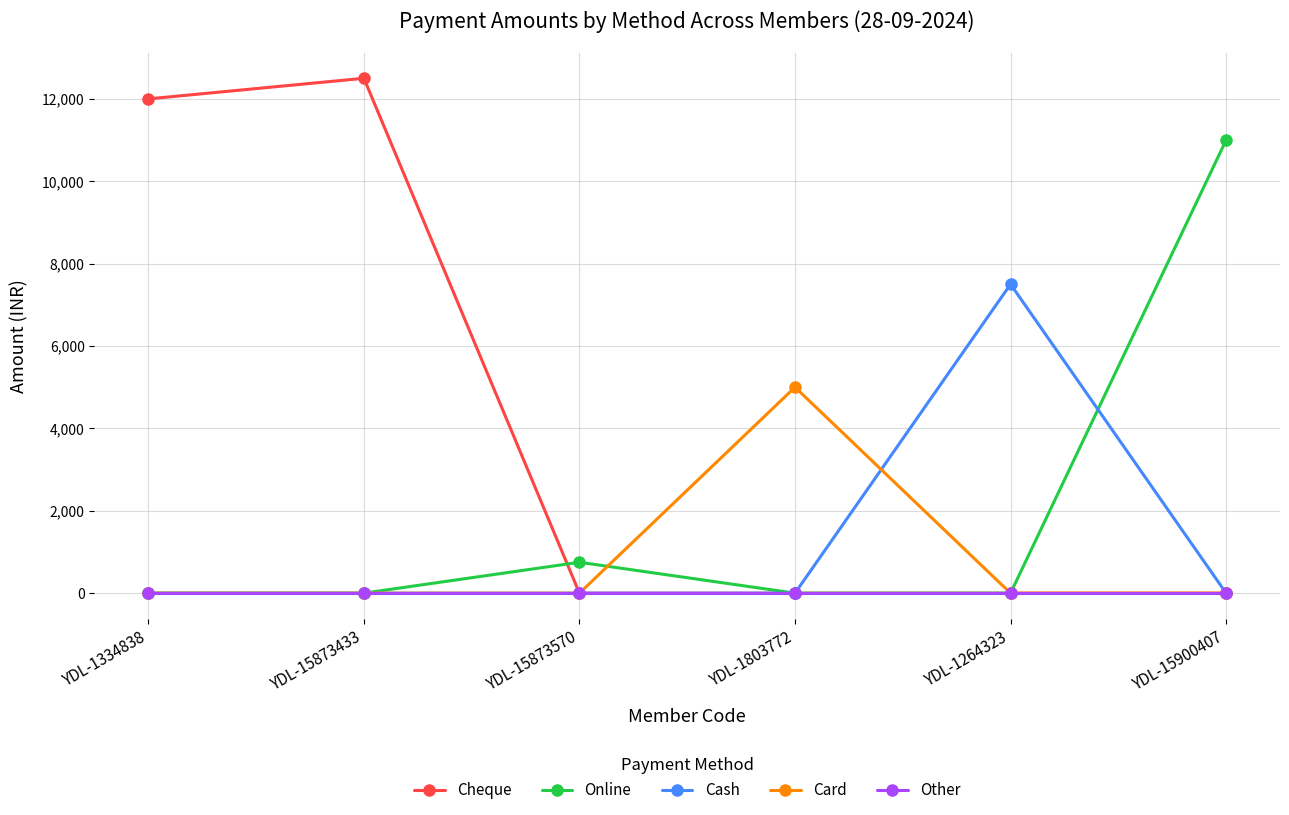

Between YDL-1334838 and YDL-1803772, which series saw the biggest shift?

Cheque